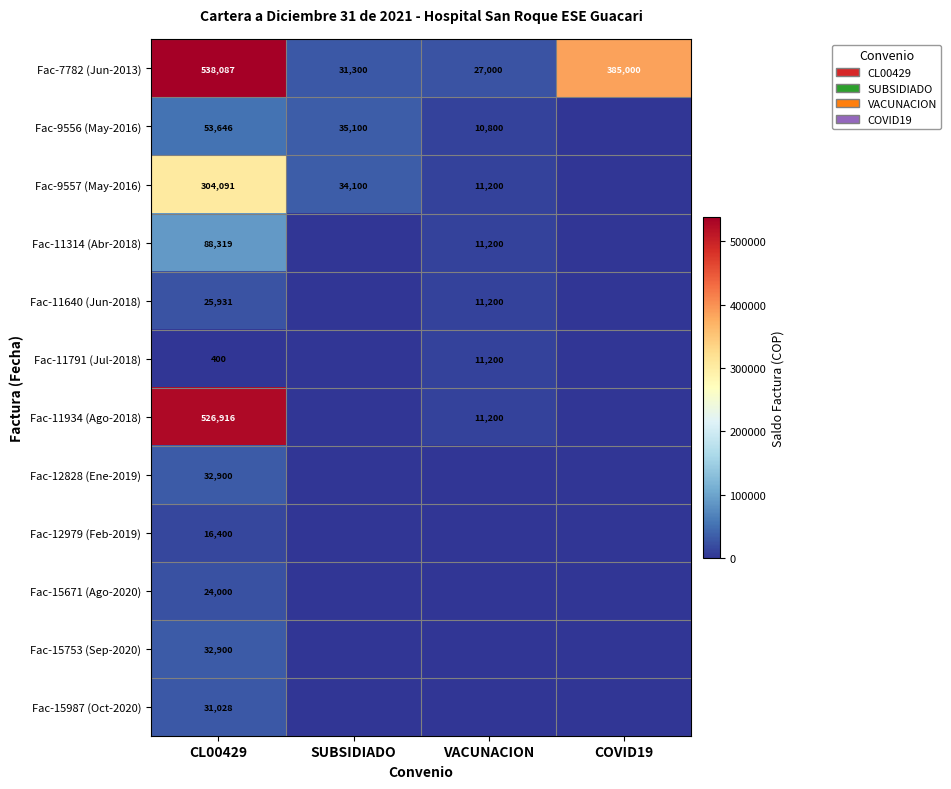

What is the total value across all series at COVID19?

385000